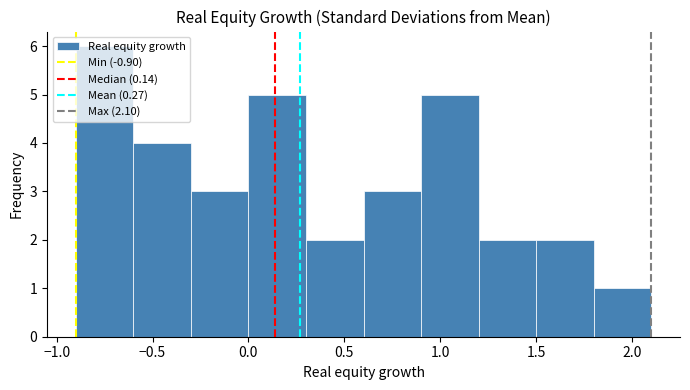

Which range on the x-axis has the tallest bar?

-0.9 to -0.6